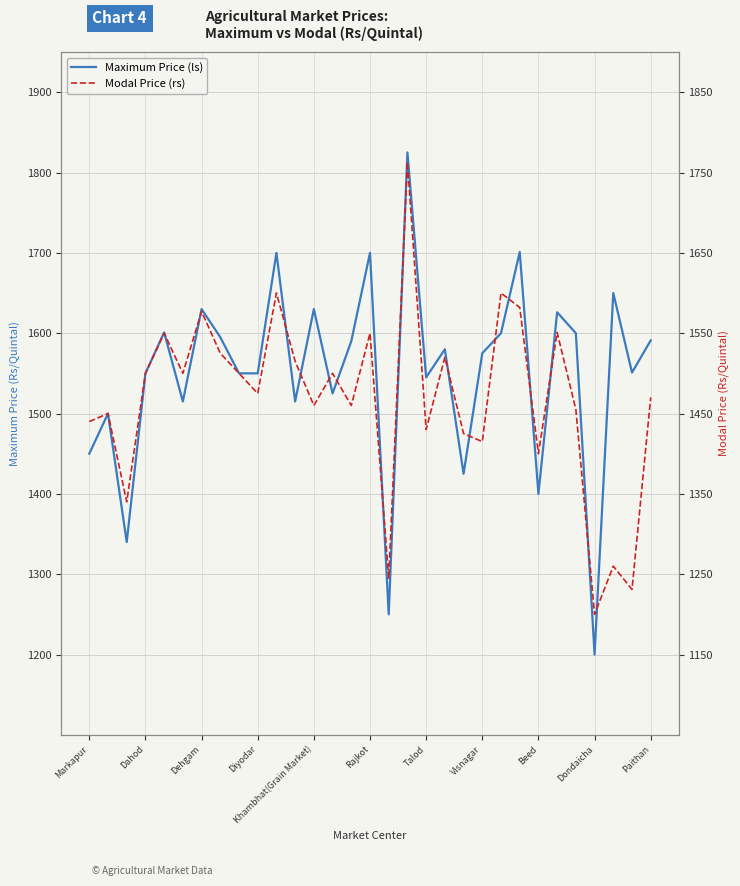

Is it true that Maximum Price (ls) equals 3025 at Paithan?

False